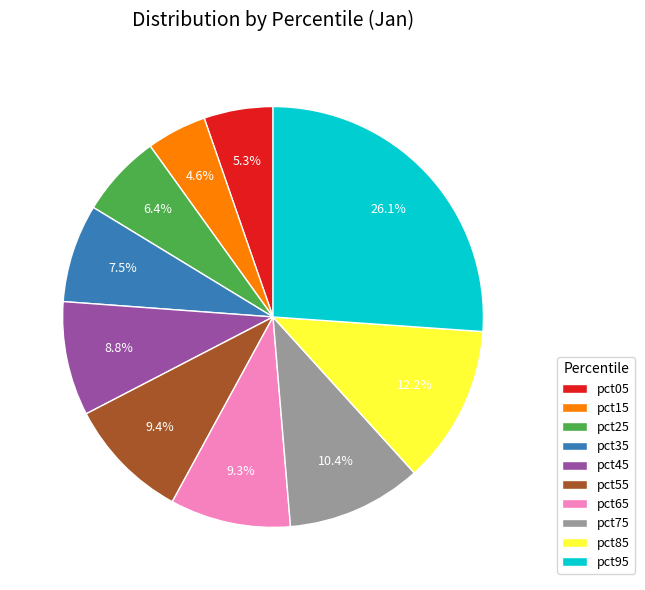

Is it true that pct95 is 26% of the pie?

True